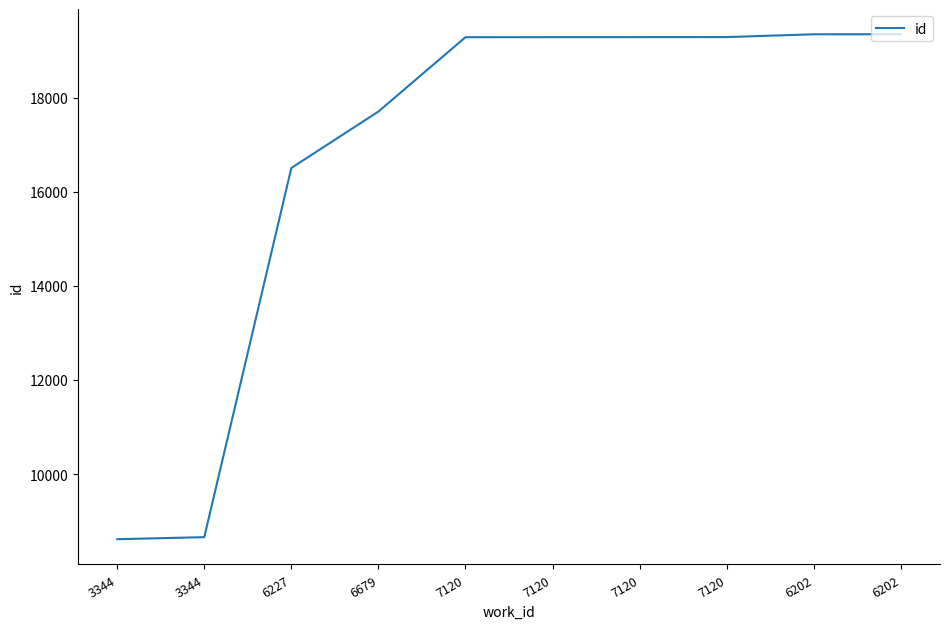

How many series are shown in this chart?

1